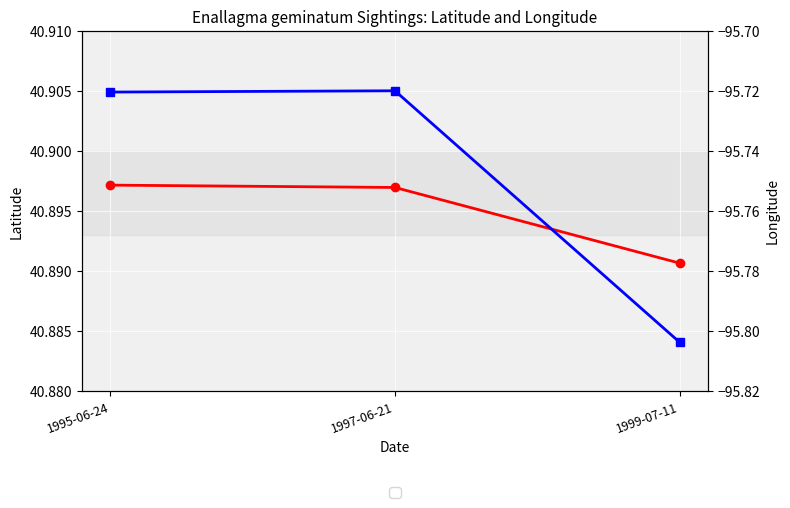

Which has a higher value, 1999-07-11 or 1995-06-24?

1995-06-24